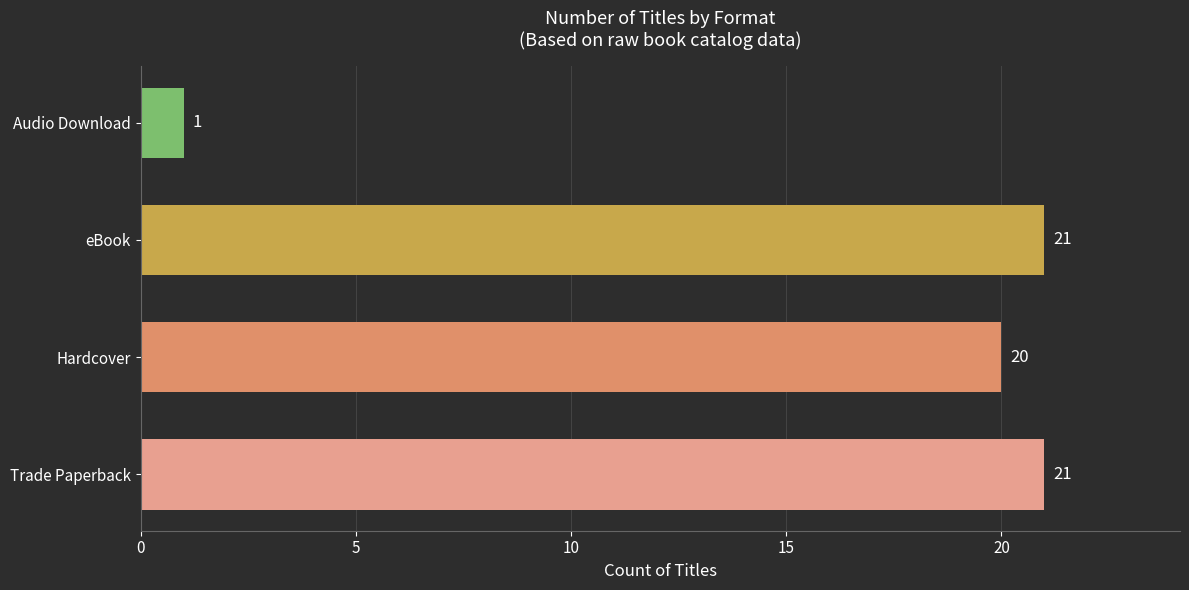

What is the difference between the second highest and minimum values?

20